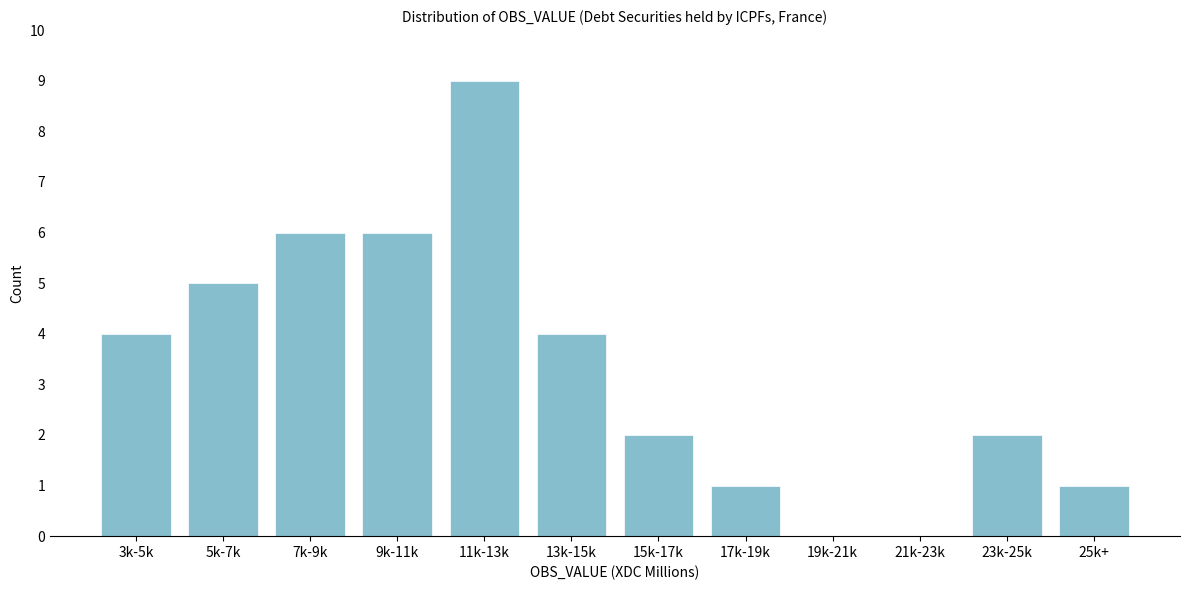

Reading left to right, extract all data points from this chart.

3k-5k=4	5k-7k=5	7k-9k=6	9k-11k=6	11k-13k=9	13k-15k=4	15k-17k=2	17k-19k=1	19k-21k=0	21k-23k=0	23k-25k=2	25k+=1